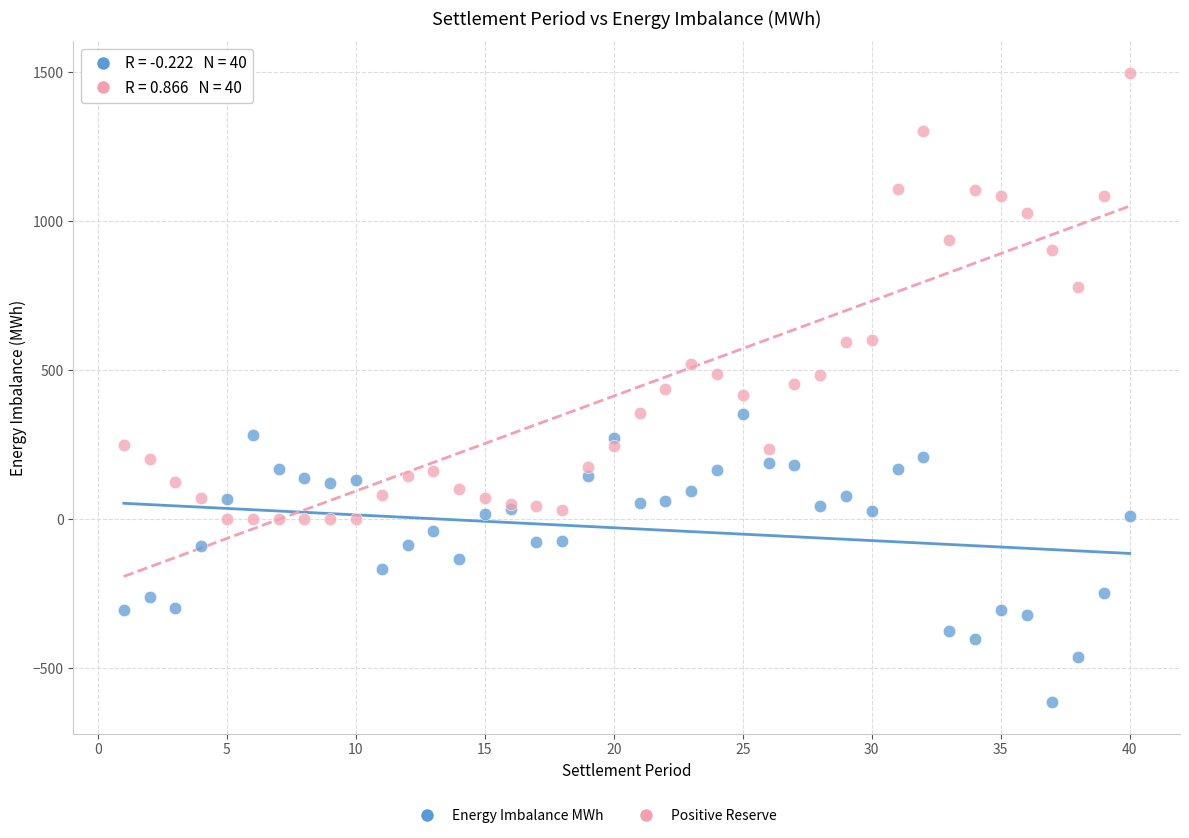

Which series contains the highest Y value?

Positive Reserve